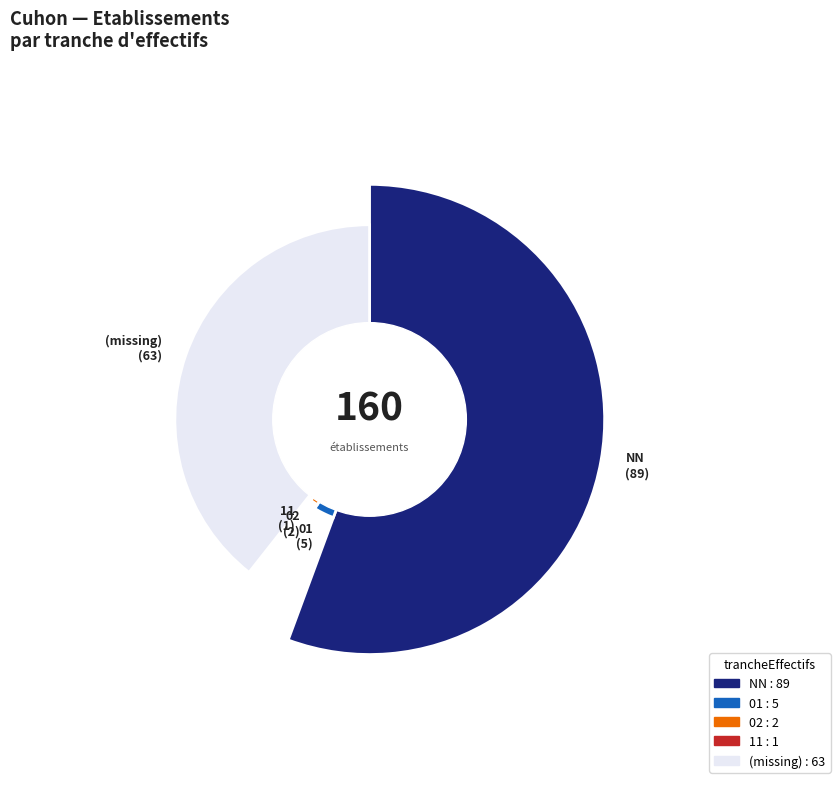

Which category accounts for the majority?

NN